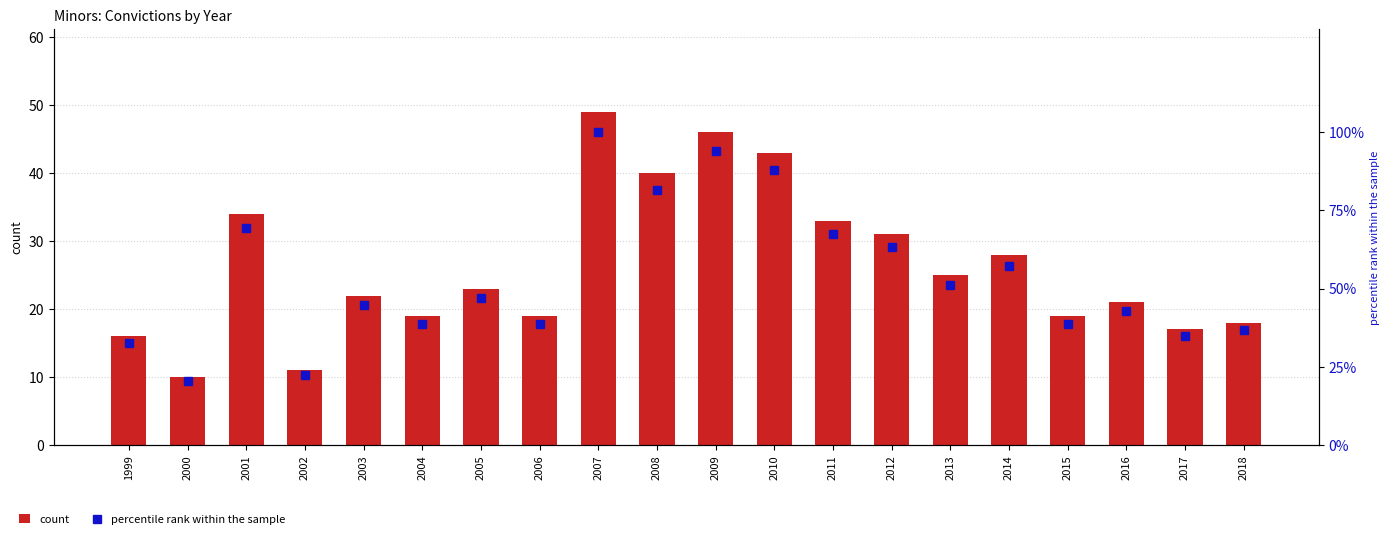

At how many categories does at least one series exceed 79?

4